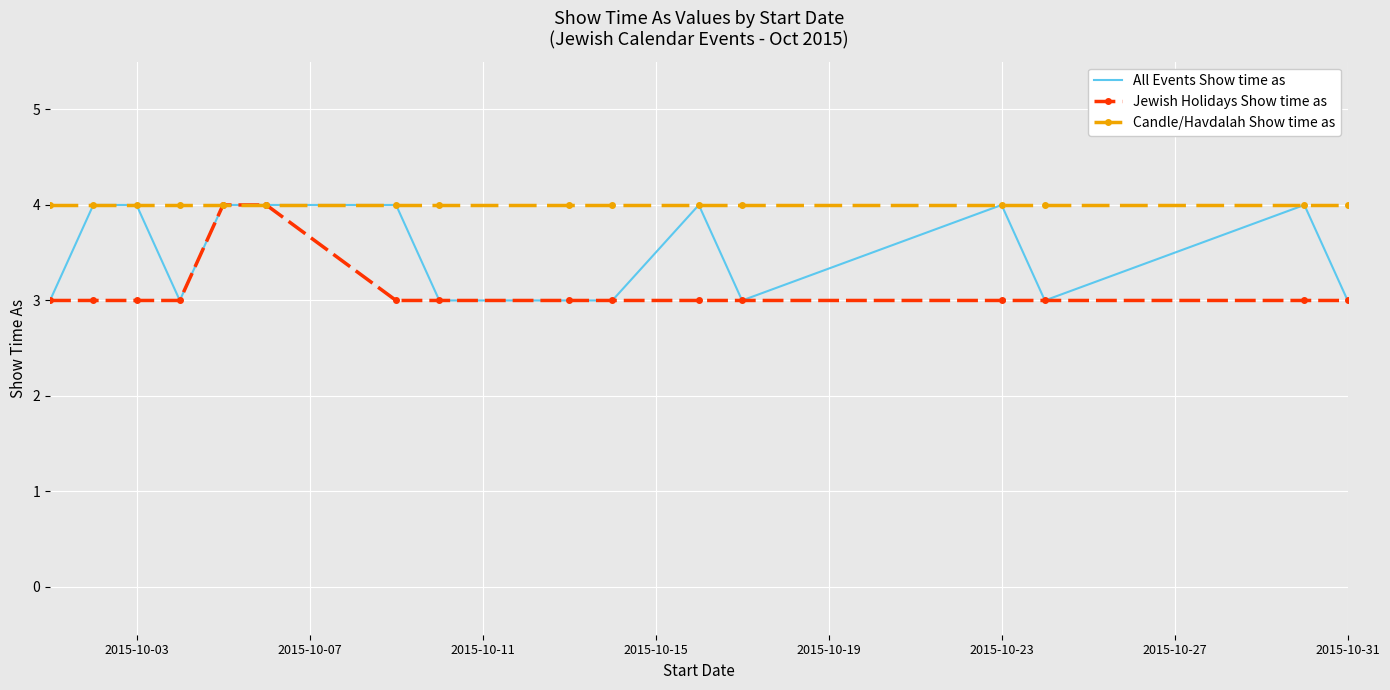

Which series has the largest total across all categories?

Candle/Havdalah Show time as